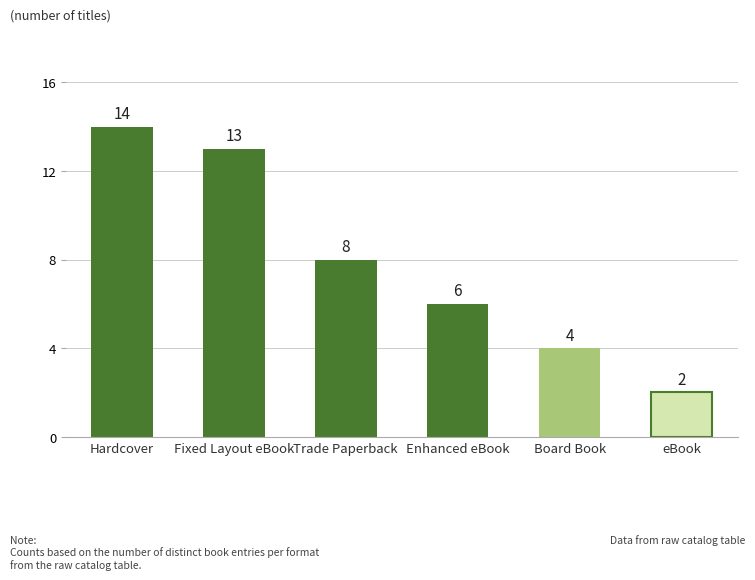

Read the value at Trade Paperback, to the nearest 10.

10